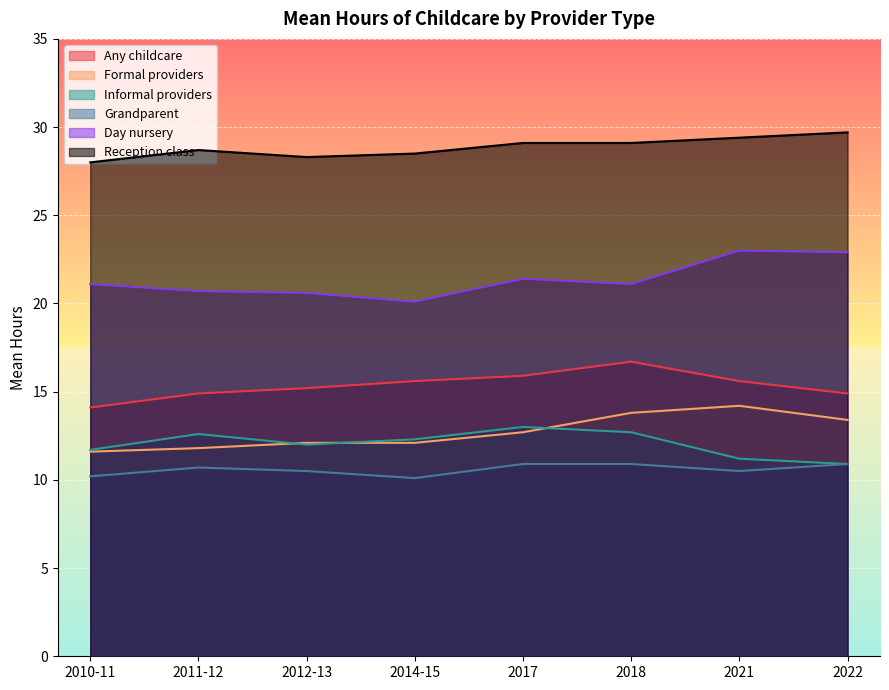

Reading left to right, what are all the values shown in this chart?

Any childcare: 2010-11=14.1	2011-12=14.9	2012-13=15.2	2014-15=15.6	2017=15.9	2018=16.7	2021=15.6	2022=14.9
Formal providers: 2010-11=11.6	2011-12=11.8	2012-13=12.1	2014-15=12.1	2017=12.7	2018=13.8	2021=14.2	2022=13.4
Informal providers: 2010-11=11.7	2011-12=12.6	2012-13=12.0	2014-15=12.3	2017=13.0	2018=12.7	2021=11.2	2022=10.9
Grandparent: 2010-11=10.2	2011-12=10.7	2012-13=10.5	2014-15=10.1	2017=10.9	2018=10.9	2021=10.5	2022=10.9
Day nursery: 2010-11=21.1	2011-12=20.7	2012-13=20.6	2014-15=20.1	2017=21.4	2018=21.1	2021=23.0	2022=22.9
Reception class: 2010-11=28.0	2011-12=28.7	2012-13=28.3	2014-15=28.5	2017=29.1	2018=29.1	2021=29.4	2022=29.7